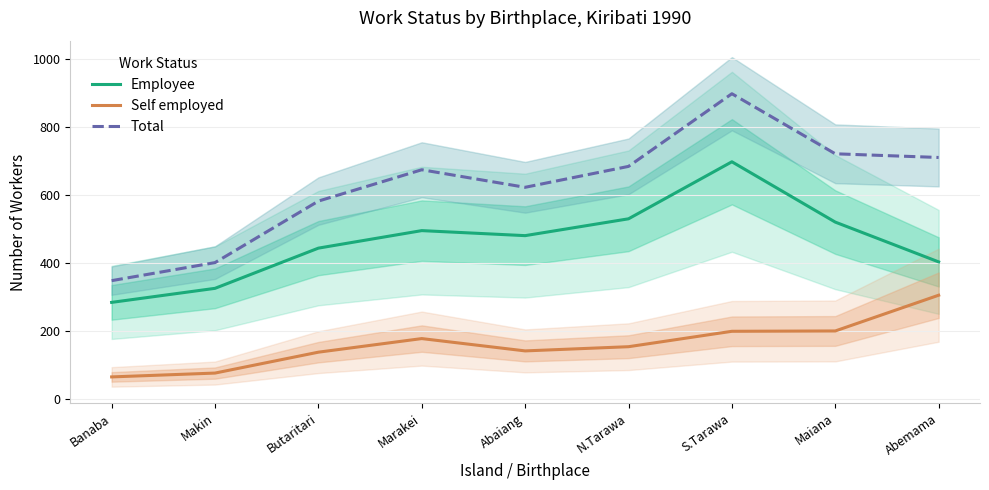

True or false: Employee has a value of 682.0 at Maiana.

False